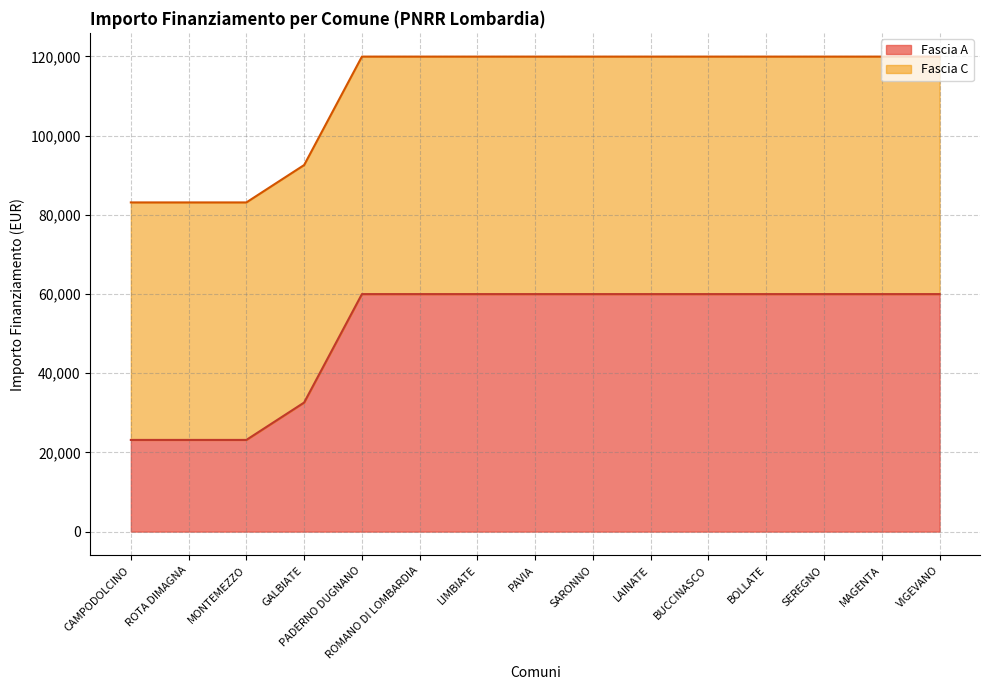

Count the number of categories in the chart.

15